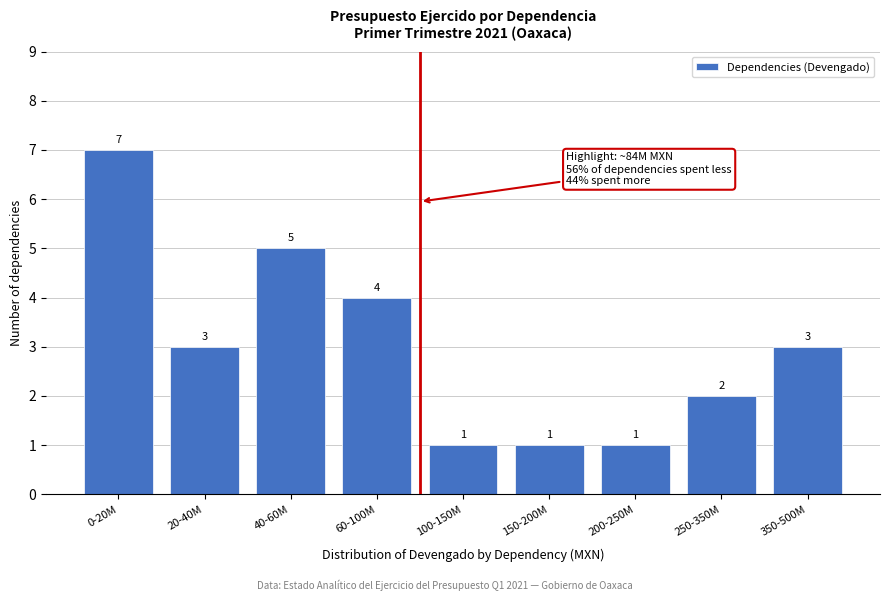

Reading left to right, extract all data points from this chart.

7	3	5	4	1	1	1	2	3